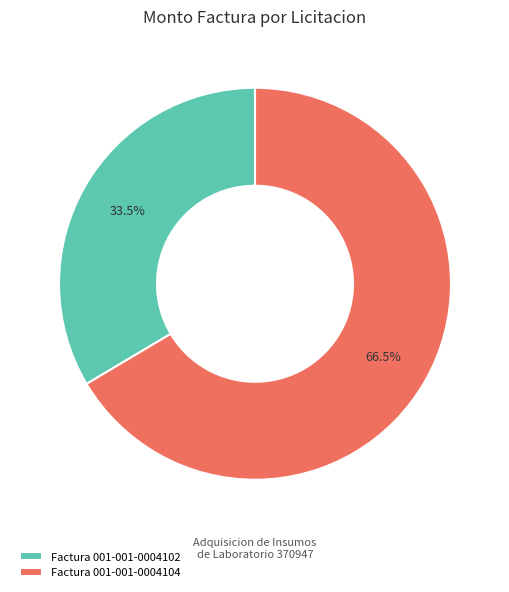

The Factura 001-001-0004102 slice represents 20% of the pie. True or false?

False